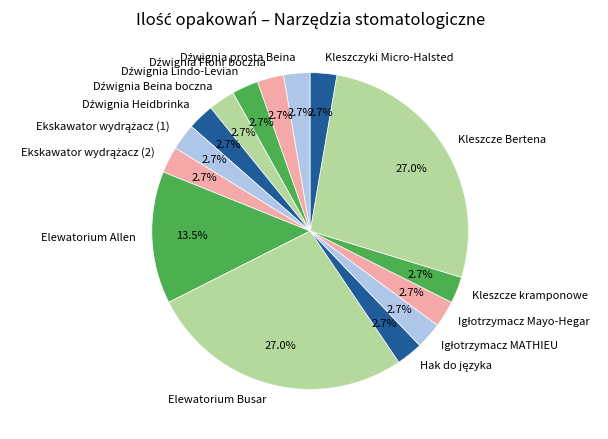

Does Elewatorium Busar account for over 50% of the chart?

No